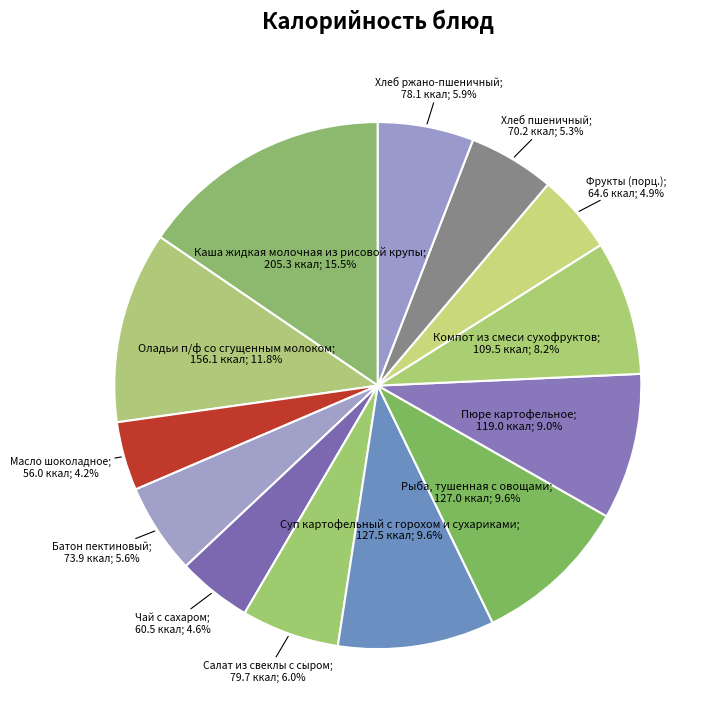

Count the number of slices in the pie.

13